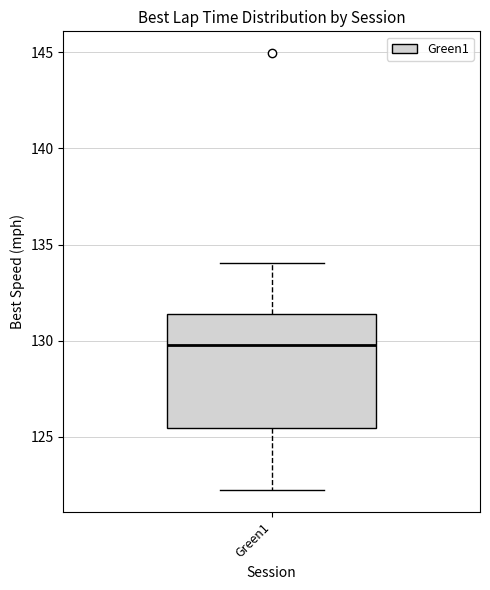

Where is the lower edge of the box for Green1 on the y-axis? The values are not printed on the chart, so give them approximately, as read against the axis.

125.5